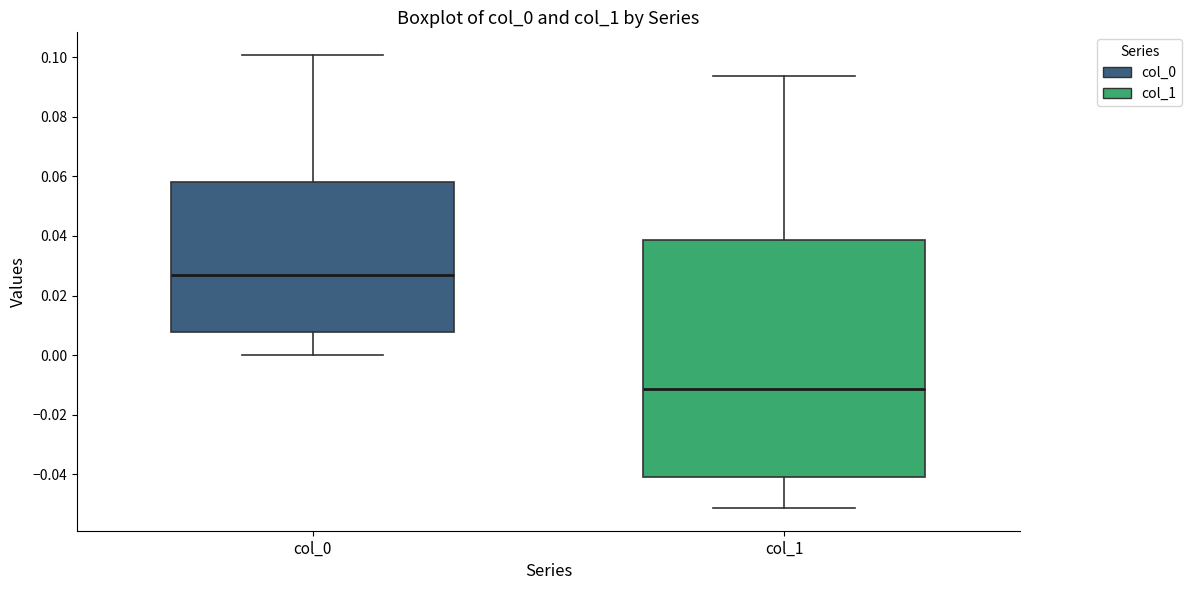

Where does the lower whisker of the box for col_0 end on the y-axis? The values are not printed on the chart, so give them approximately, as read against the axis.

0.000